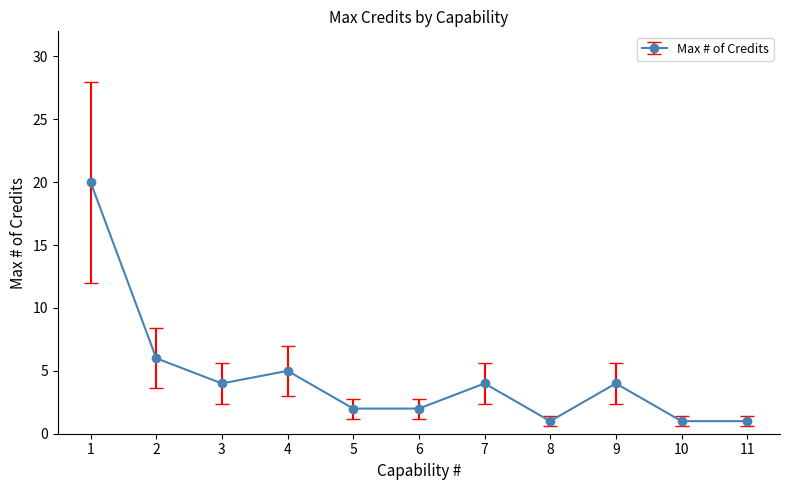

Count the number of data series in this chart.

1